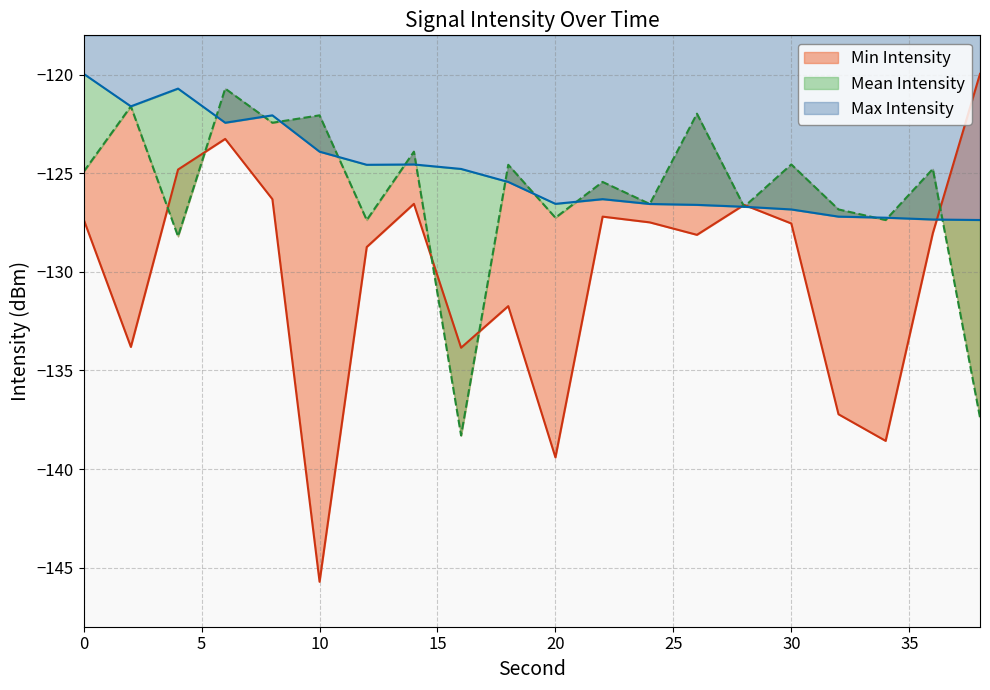

What is the difference between the Min Intensity values at 0 and 24?

0.1